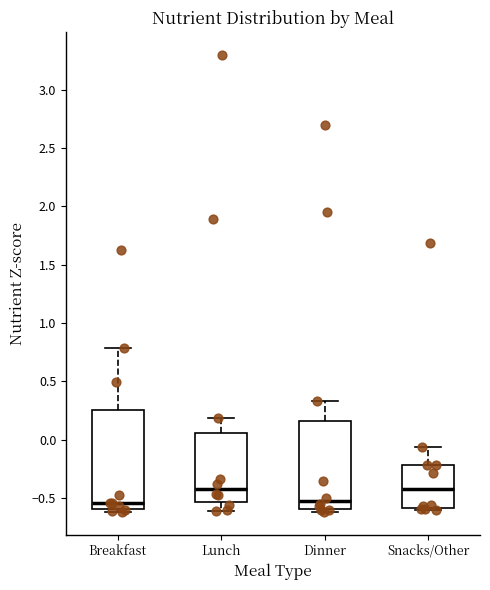

Reading left to right, read every box against the y-axis: the position of its median line, the range the box covers, and the ends of its whiskers. The values are not printed on the chart, so give them approximately, as read against the axis.

Breakfast: median -0.55, box -0.60 to 0.25, whiskers -0.60 (just below the box's lower edge) to 0.80
Lunch: median -0.40, box -0.55 to 0.05, whiskers -0.60 to 0.20
Dinner: median -0.55, box -0.60 to 0.15, whiskers -0.60 (just below the box's lower edge) to 0.35
Snacks/Other: median -0.40, box -0.60 to -0.20, whiskers -0.60 (just below the box's lower edge) to -0.05